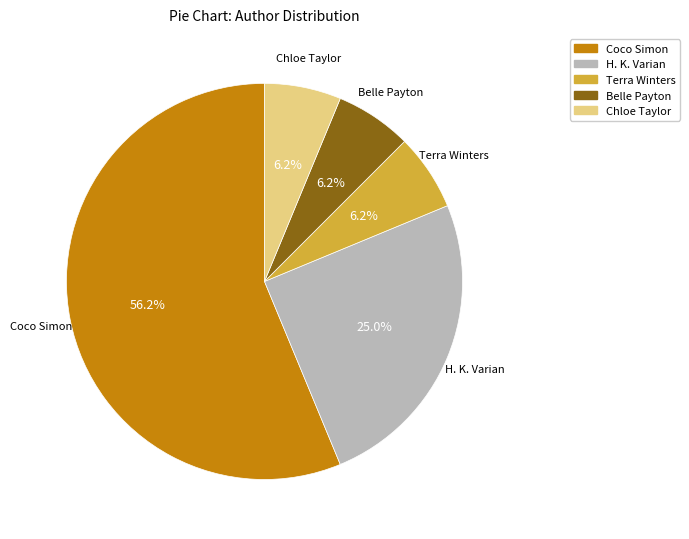

Which category accounts for the majority?

Coco Simon